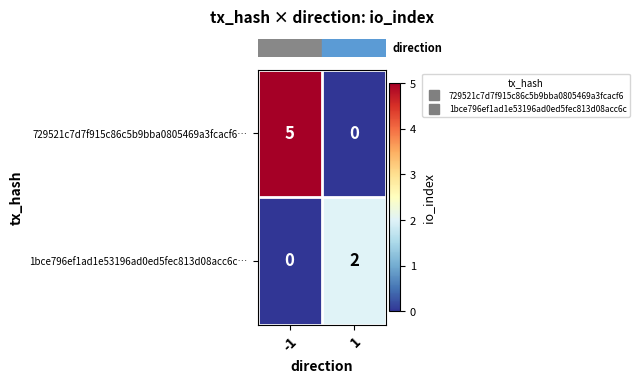

Count the number of categories in the chart.

2